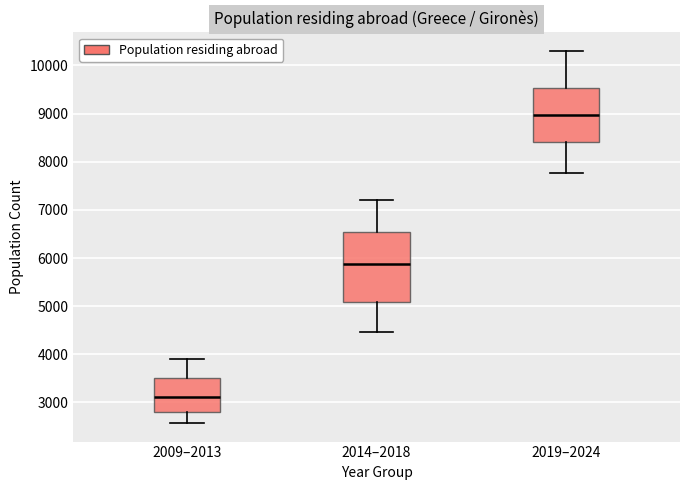

Comparing the boxes themselves (not the whiskers), which one is the tallest?

2014–2018